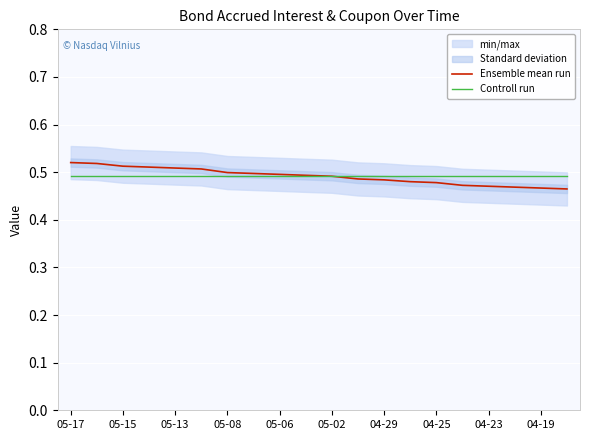

At which category is the sum across all series the highest?

05-17